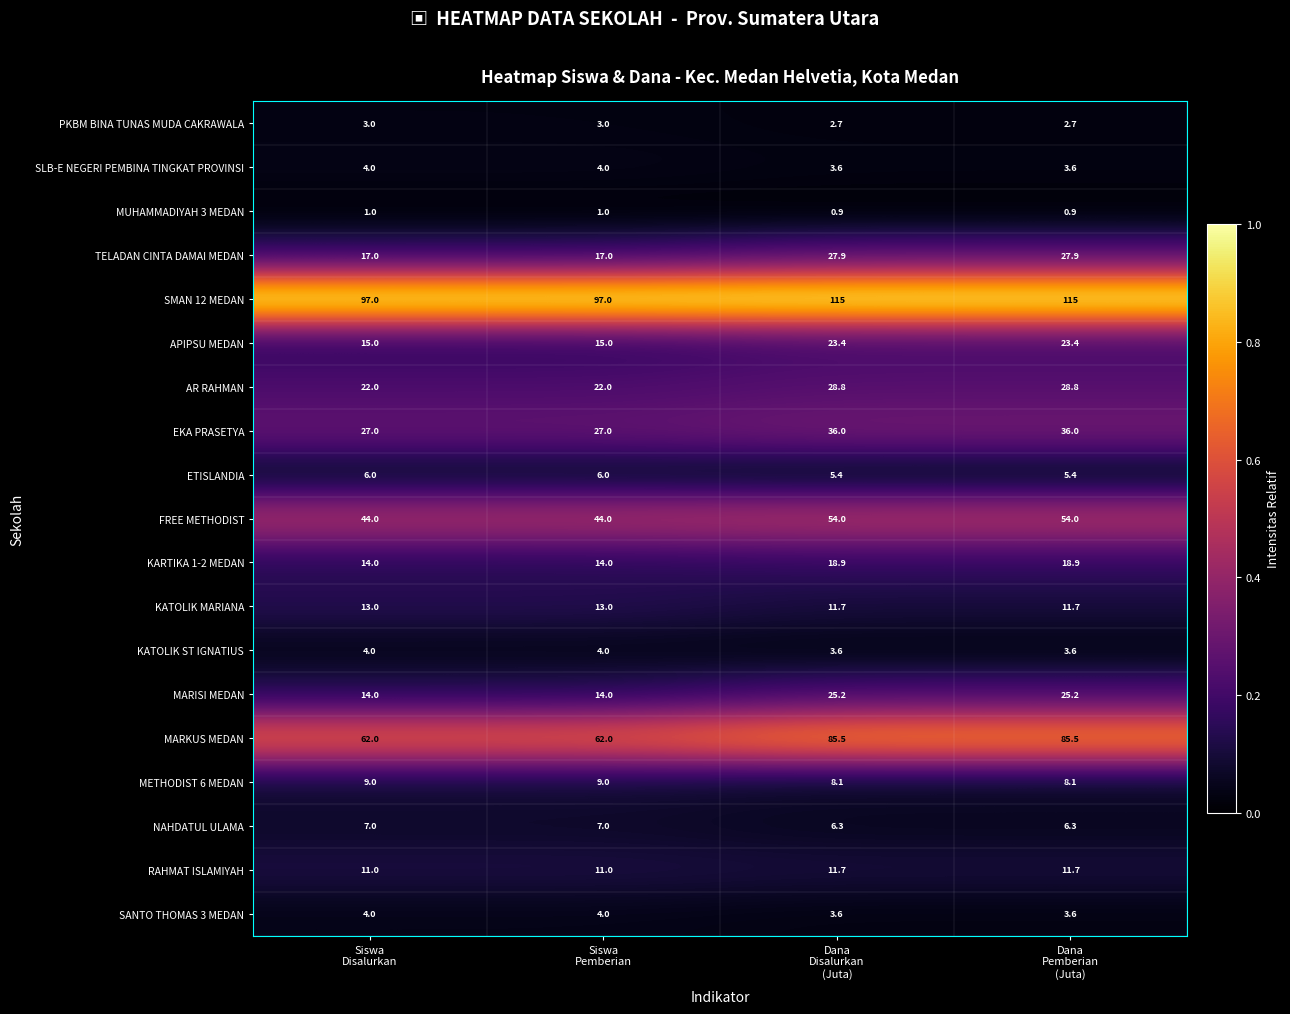

What is the minimum value shown in the chart?

0.9